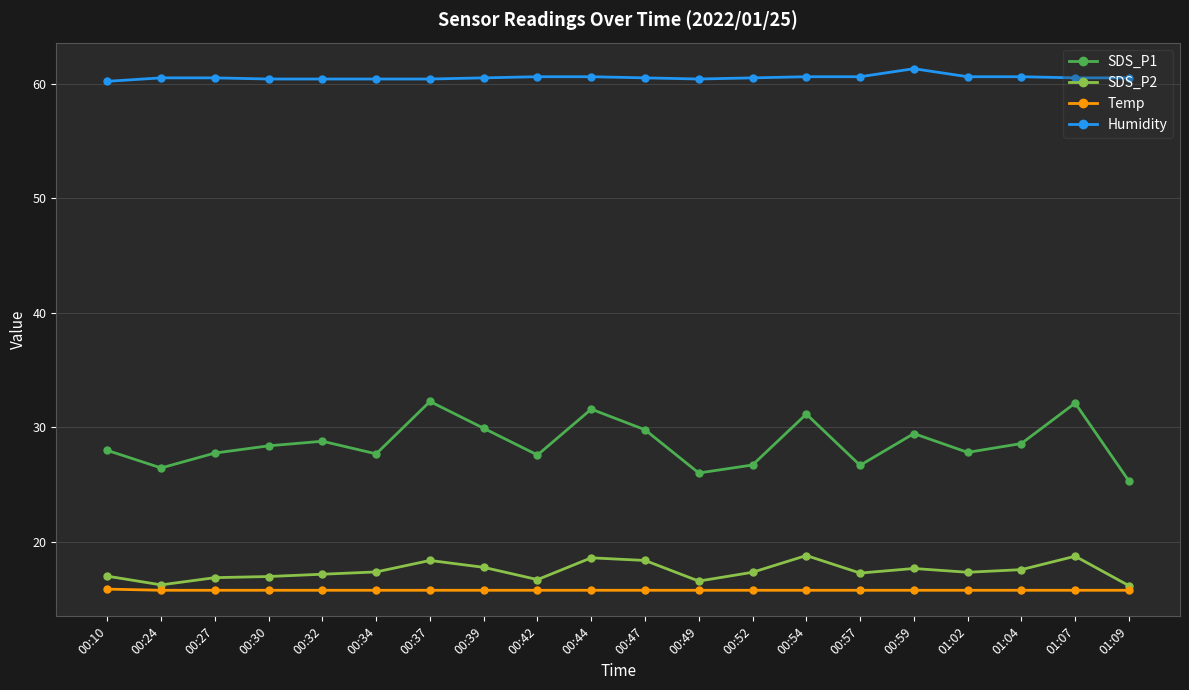

Rank the series by their maximum value, from highest to lowest.

Humidity, SDS_P1, SDS_P2, Temp